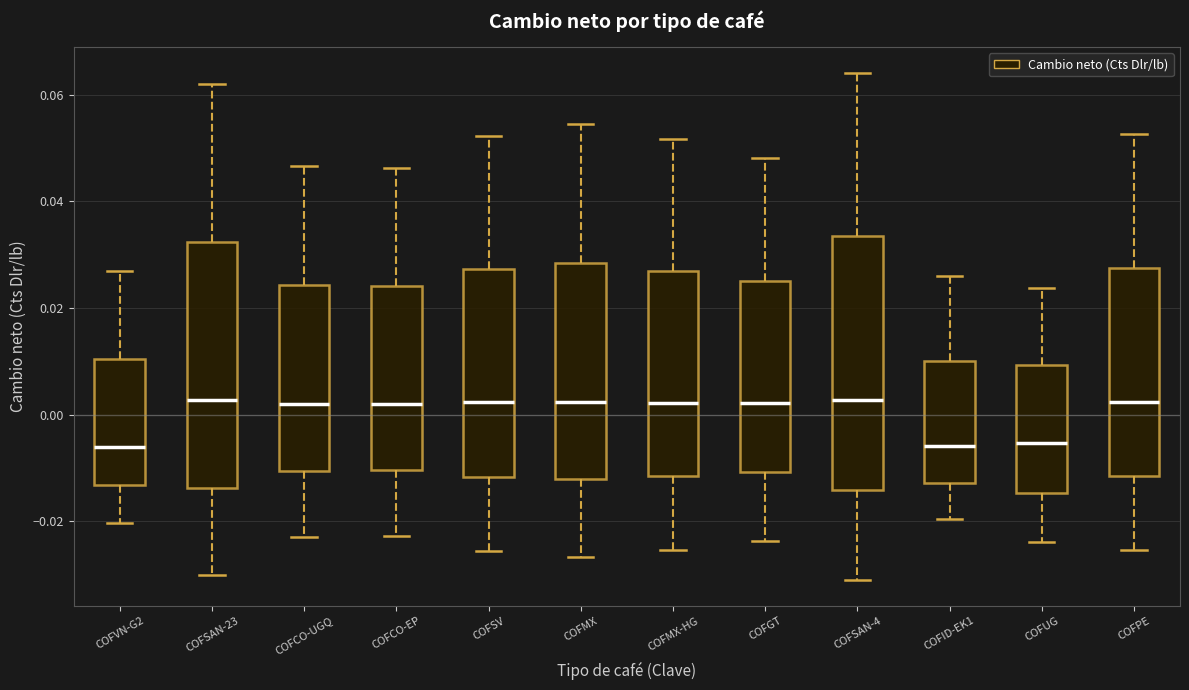

Where does the lower whisker of the box for COFSV end on the y-axis? The values are not printed on the chart, so give them approximately, as read against the axis.

-0.026